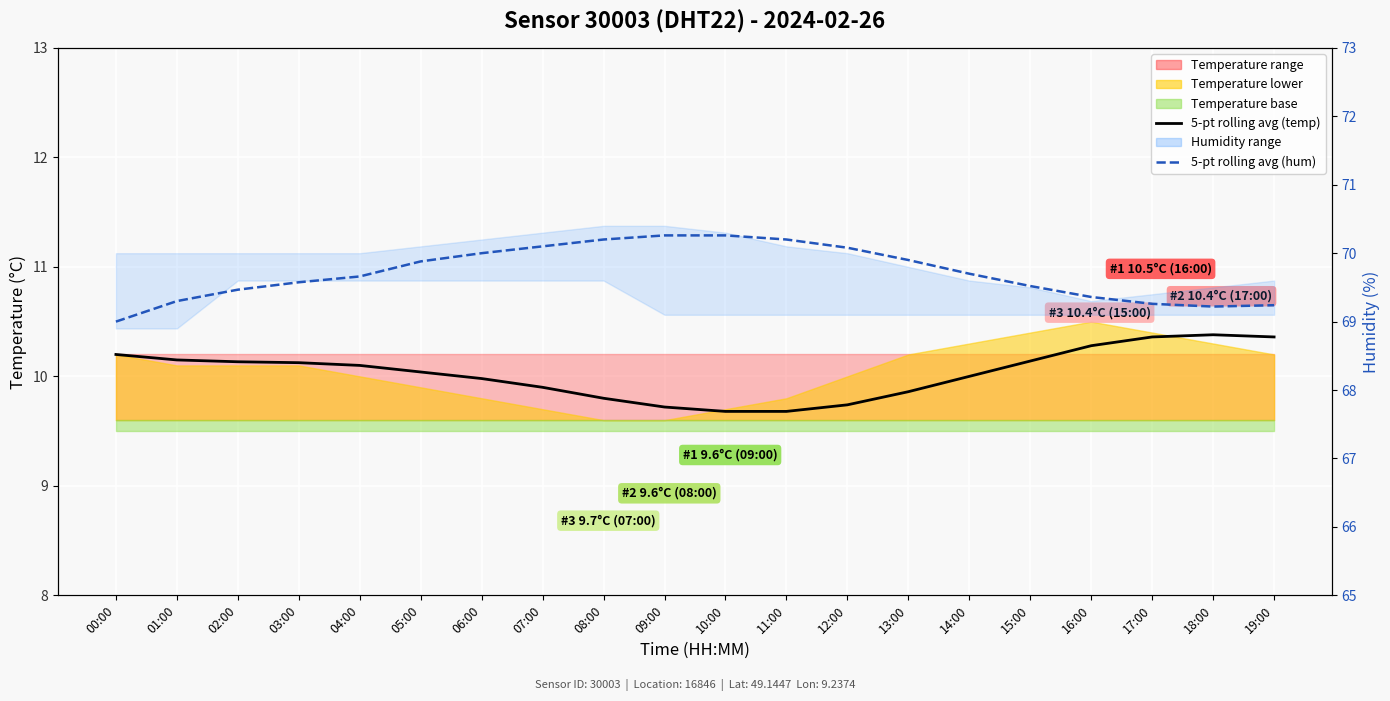

At how many categories does at least one series exceed 38?

20